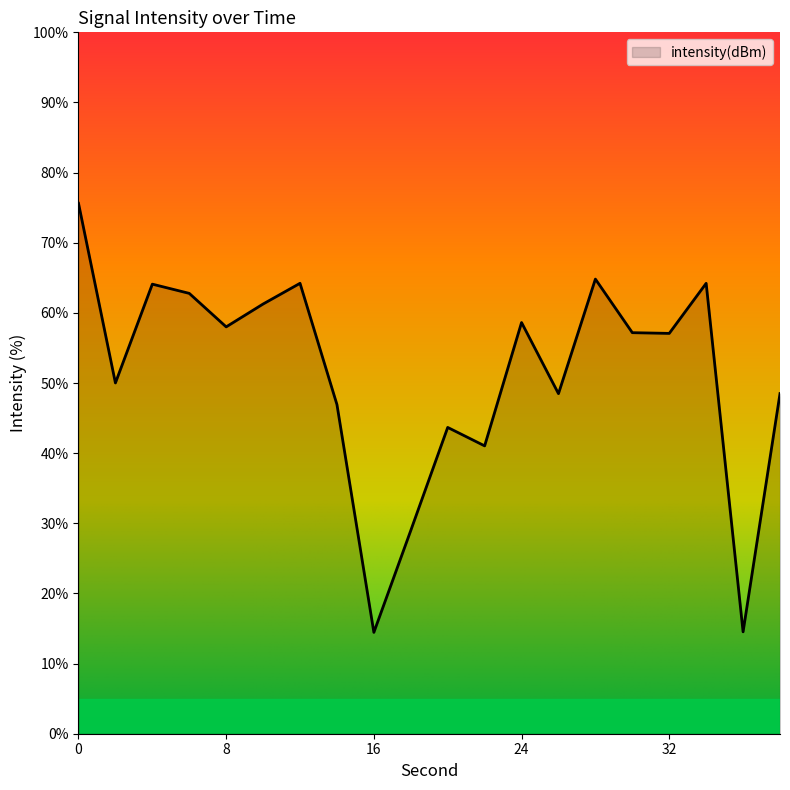

What is the minimum value shown in the chart?

14.4